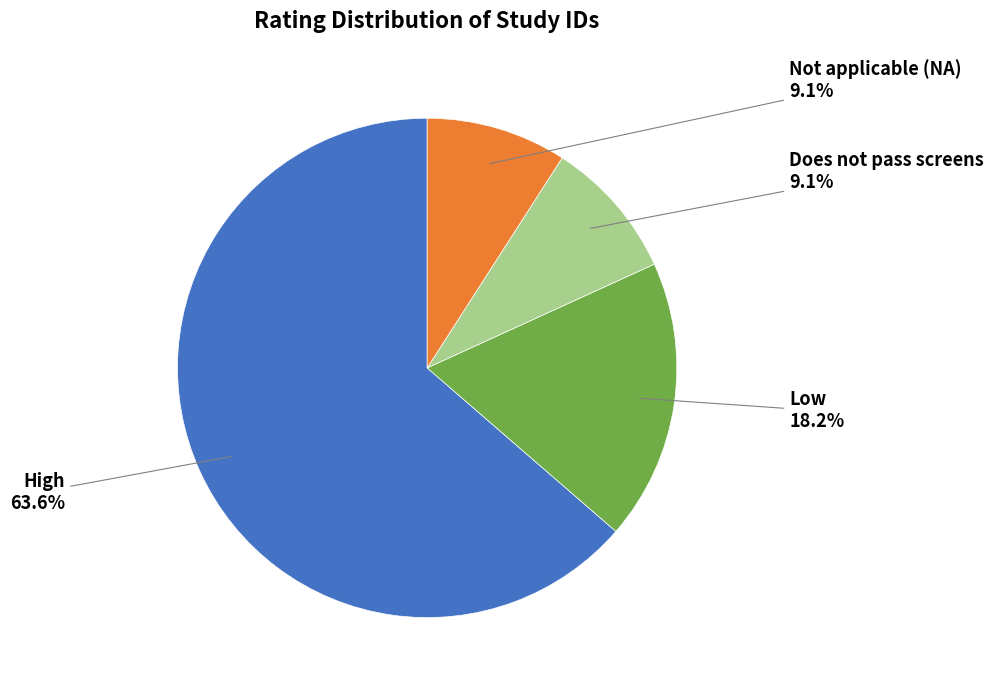

Is there any slice that represents more than half of the pie?

Yes